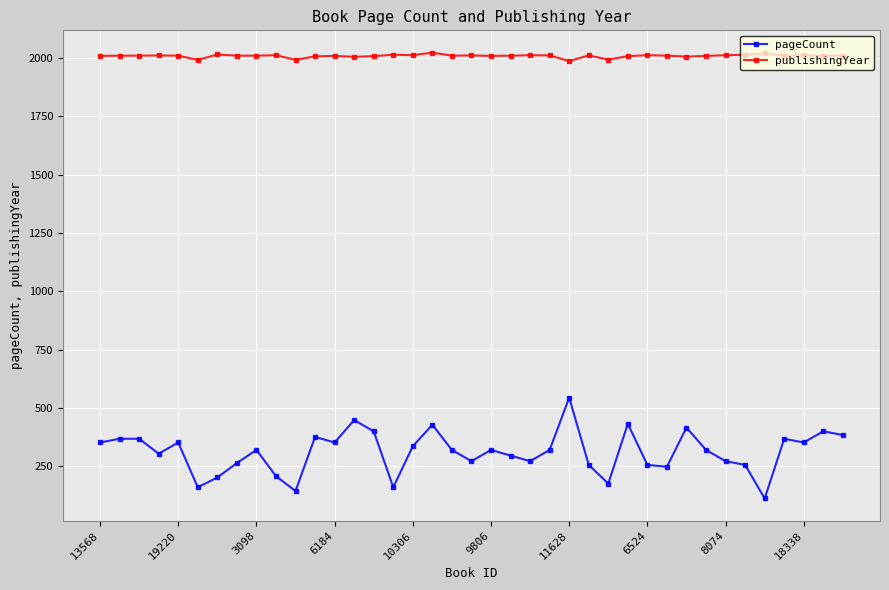

What are all the series names shown in the legend?

pageCount, publishingYear